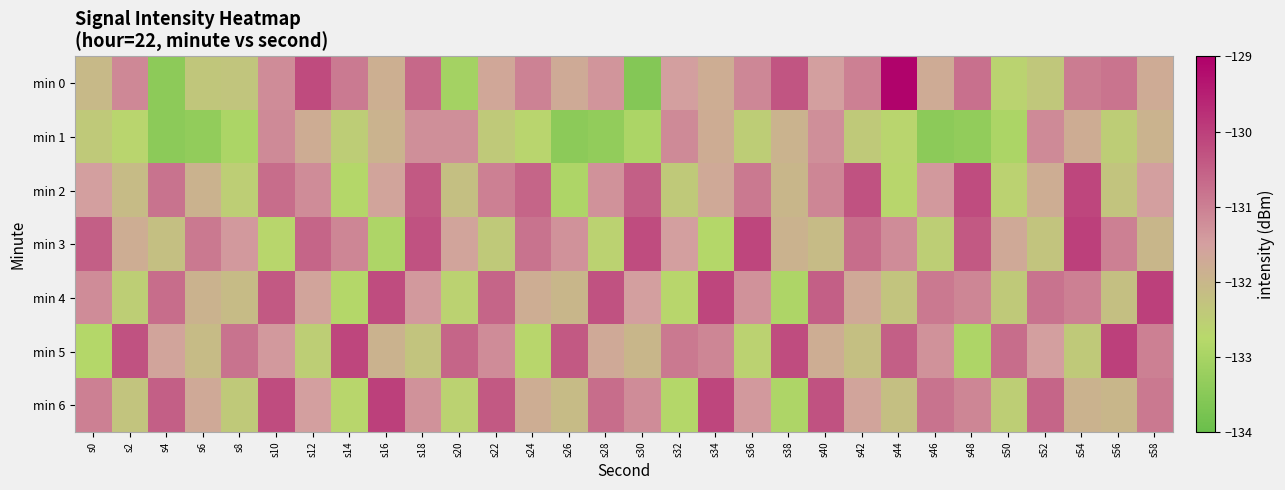

Which series has the widest spread of values?

min 0